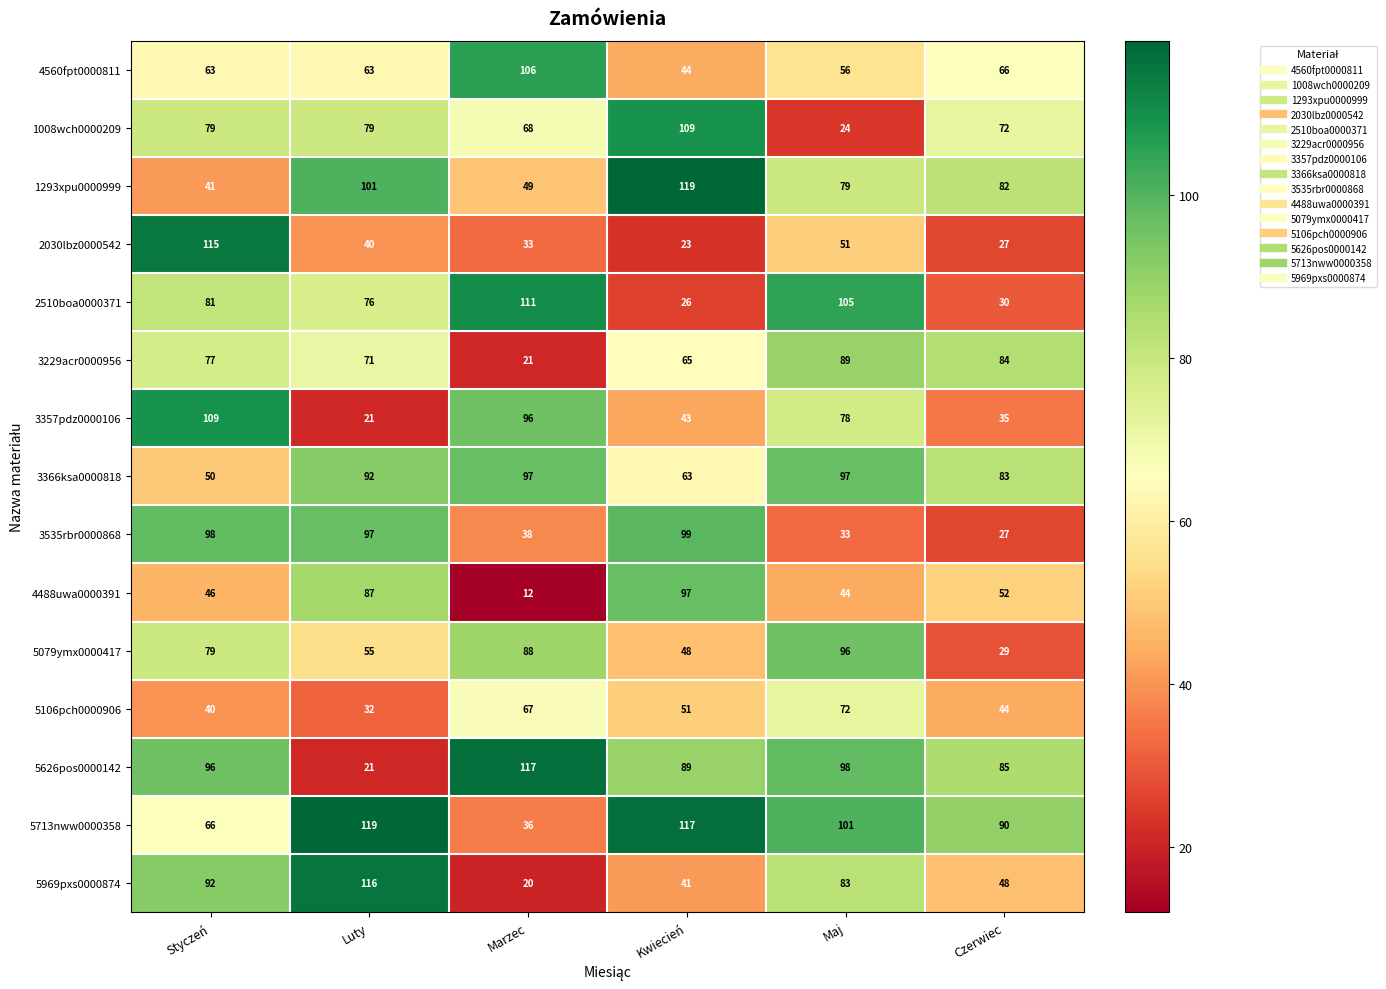

Where does the 3535rbr0000868 series first go above 97?

Styczeń